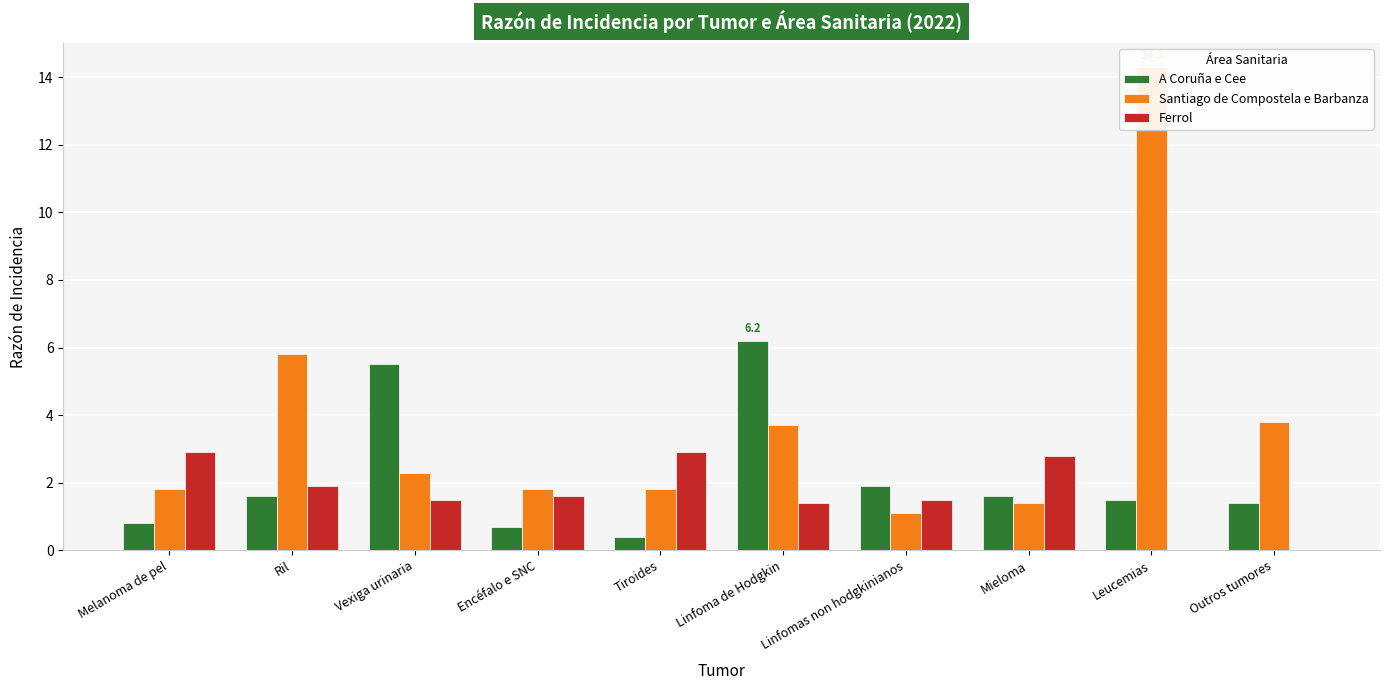

At which category is the sum across all series the highest?

Leucemias